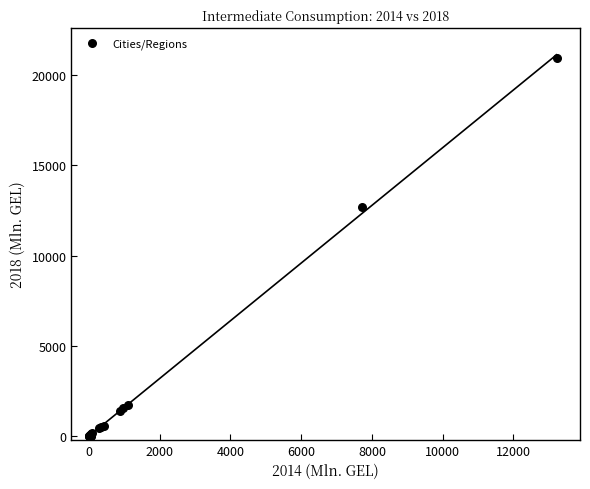

What Y value in the scatter plot is closest to 10466?

12671.3